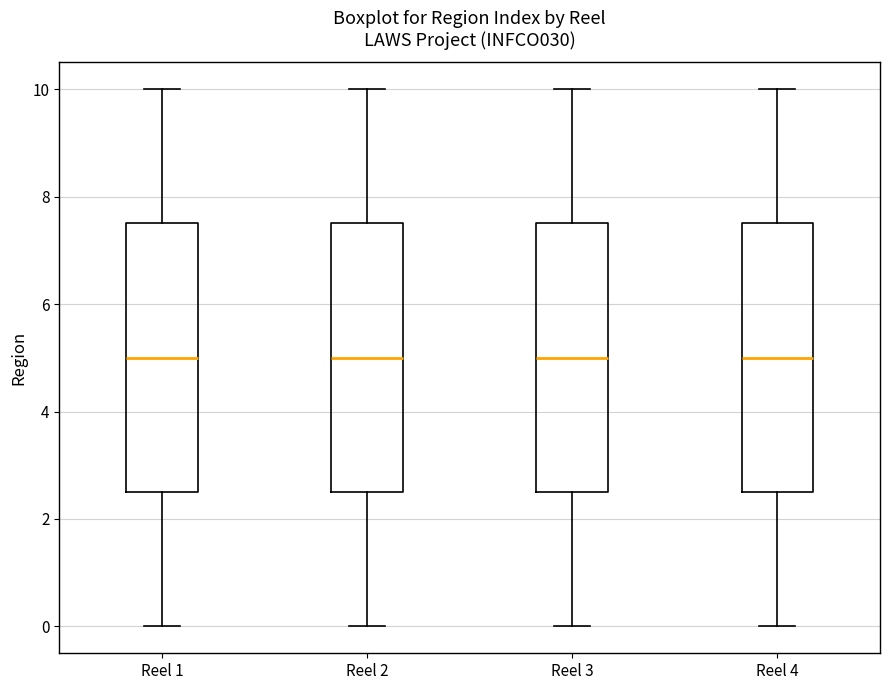

Where does the upper whisker of the box for Reel 1 end on the y-axis? The values are not printed on the chart, so give them approximately, as read against the axis.

10.0